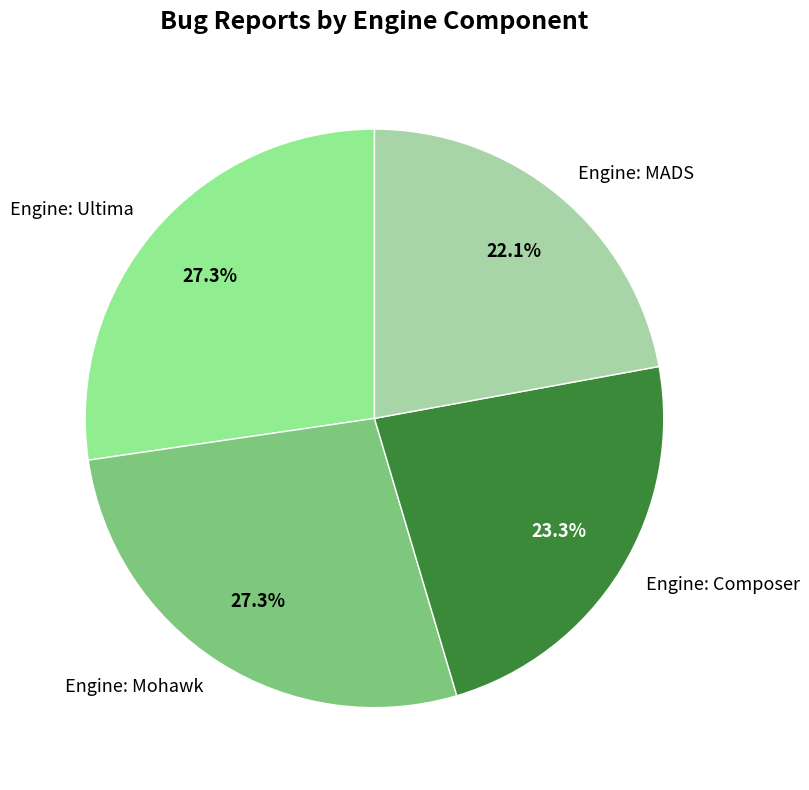

Is there a majority slice in this chart?

No